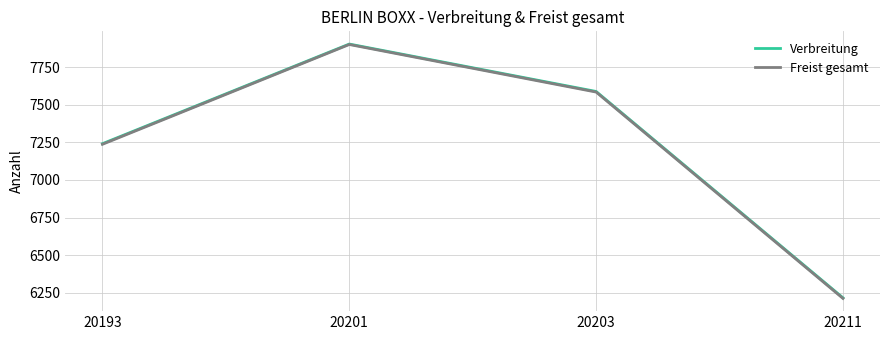

True or false: Freist gesamt has more than 2 points higher than both neighbors.

False